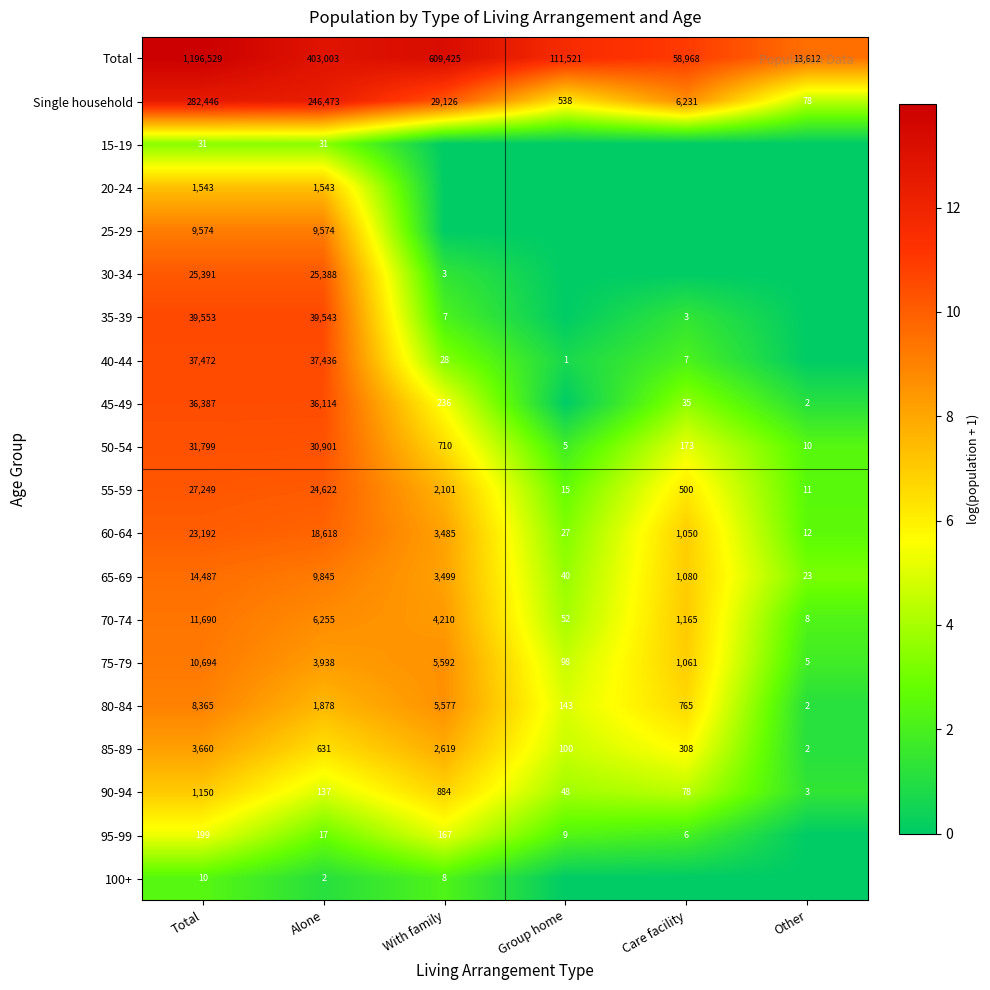

What is the difference between the maximum and second lowest values in the 65-69 series?

14447